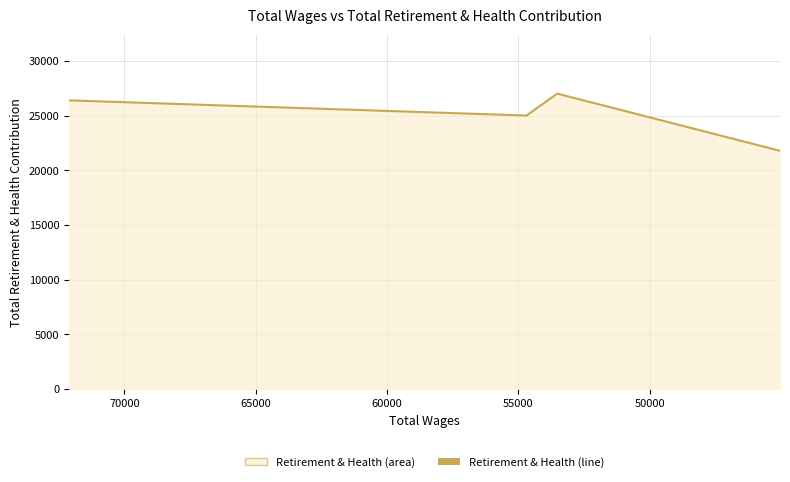

Count the number of categories in the chart.

4